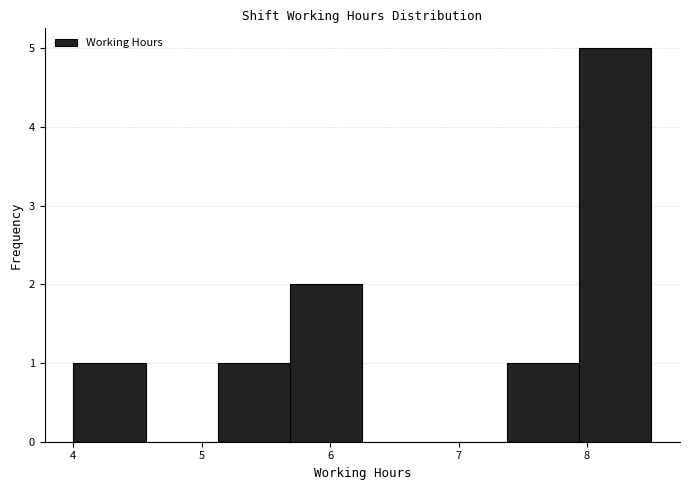

Over which range of the x-axis is the bar tallest?

7.9 to 8.5